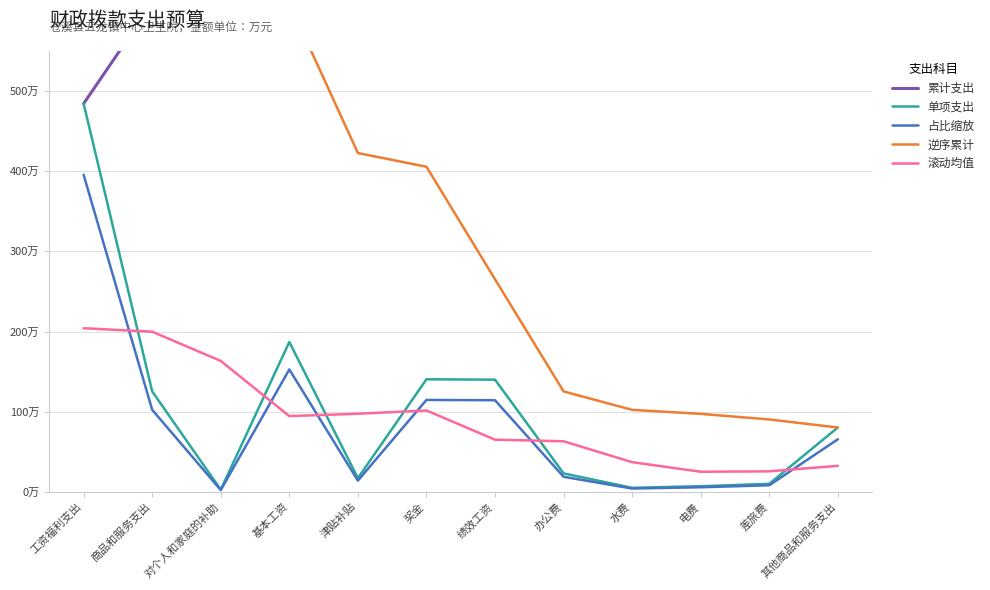

Where is 单项支出 nearest to the value 243?

基本工资